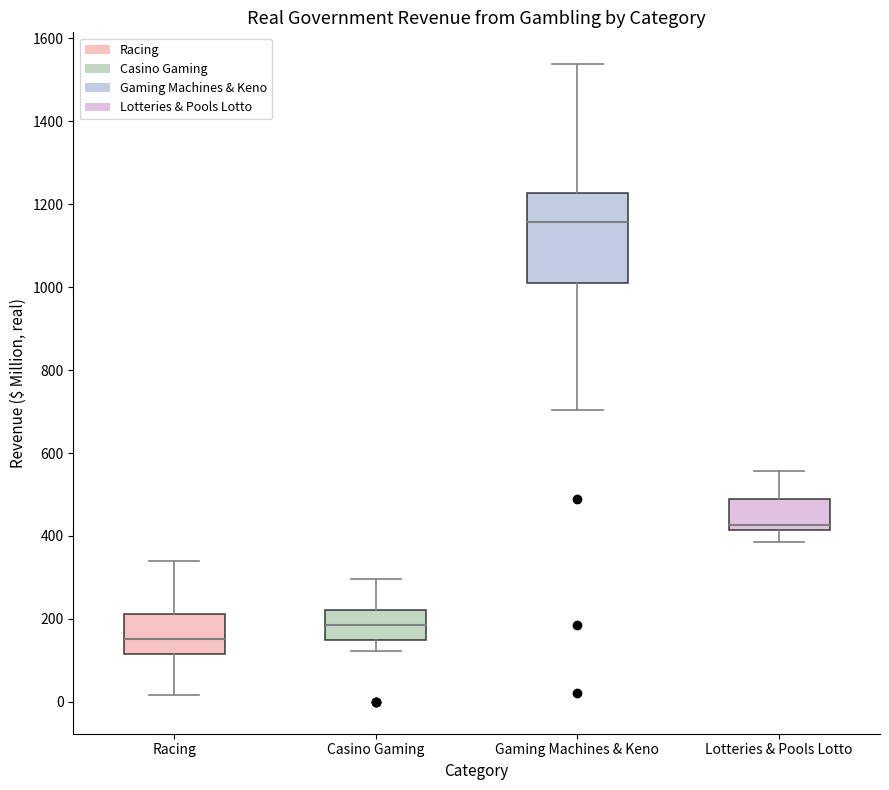

Reading left to right, transcribe this box plot: for each box, give where its median line is, the range the box spans, and where its two whiskers end, as read against the y-axis. The values are not printed on the chart, so give them approximately, as read against the axis.

Racing: median 160, box 120 to 220, whiskers 20 to 340
Casino Gaming: median 180, box 160 to 220, whiskers 120 to 300
Gaming Machines & Keno: median 1160, box 1020 to 1220, whiskers 700 to 1540
Lotteries & Pools Lotto: median 420 (just above the box's lower edge), box 420 to 480, whiskers 380 to 560